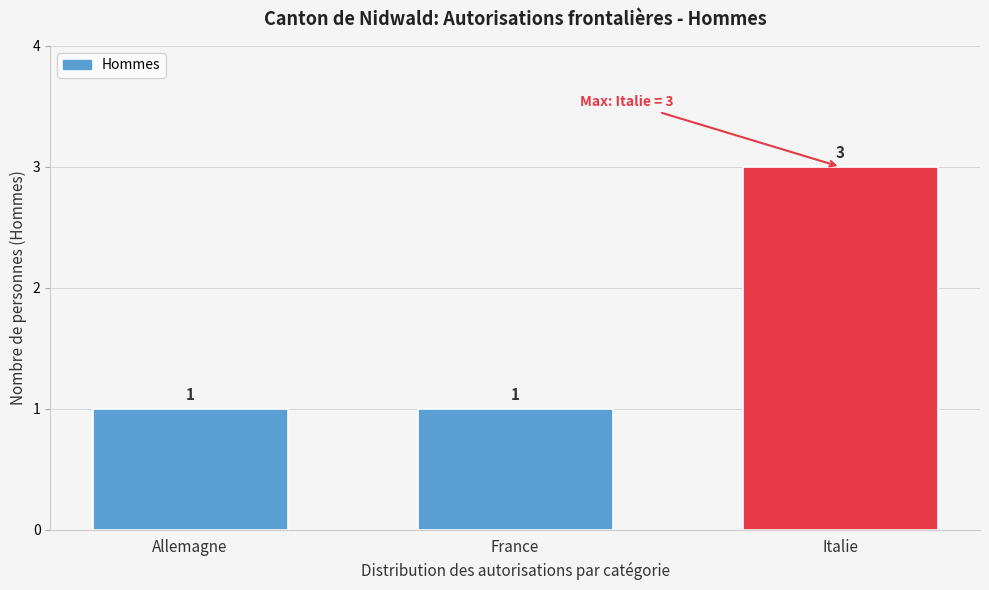

Reading right to left, what are all the values shown in this chart?

3	1	1